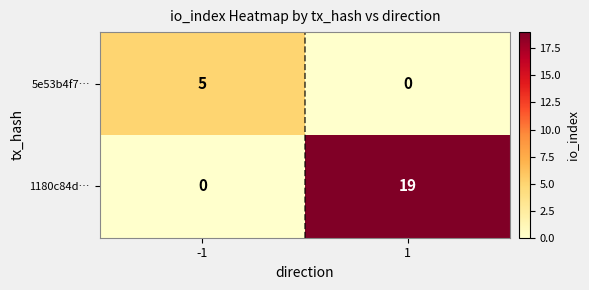

Which series has the largest total across all categories?

1180c84d…